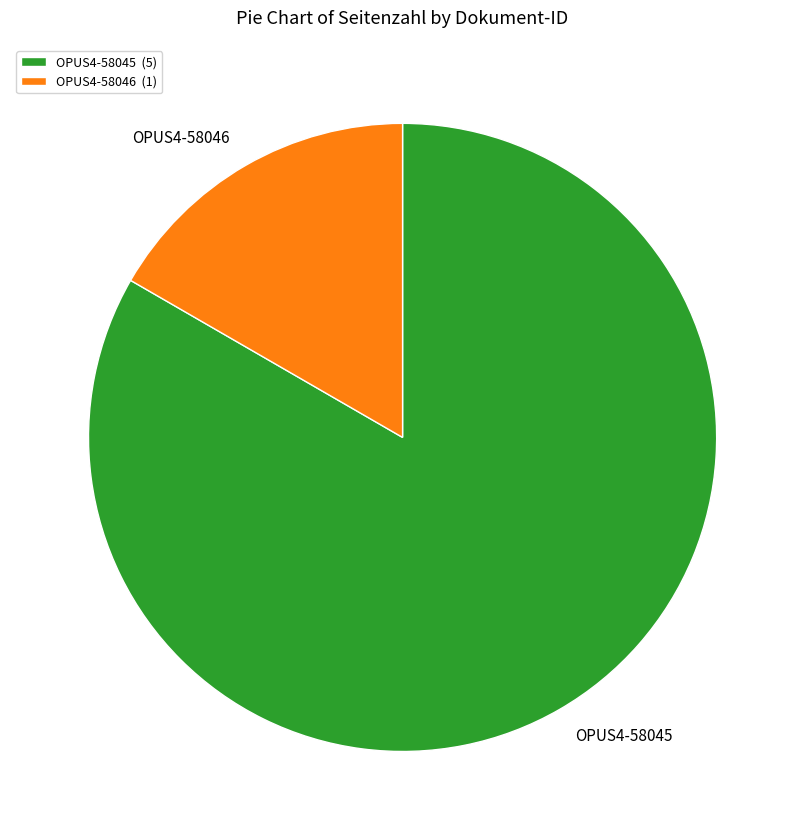

Rank the categories by value from highest to lowest.

OPUS4-58045, OPUS4-58046